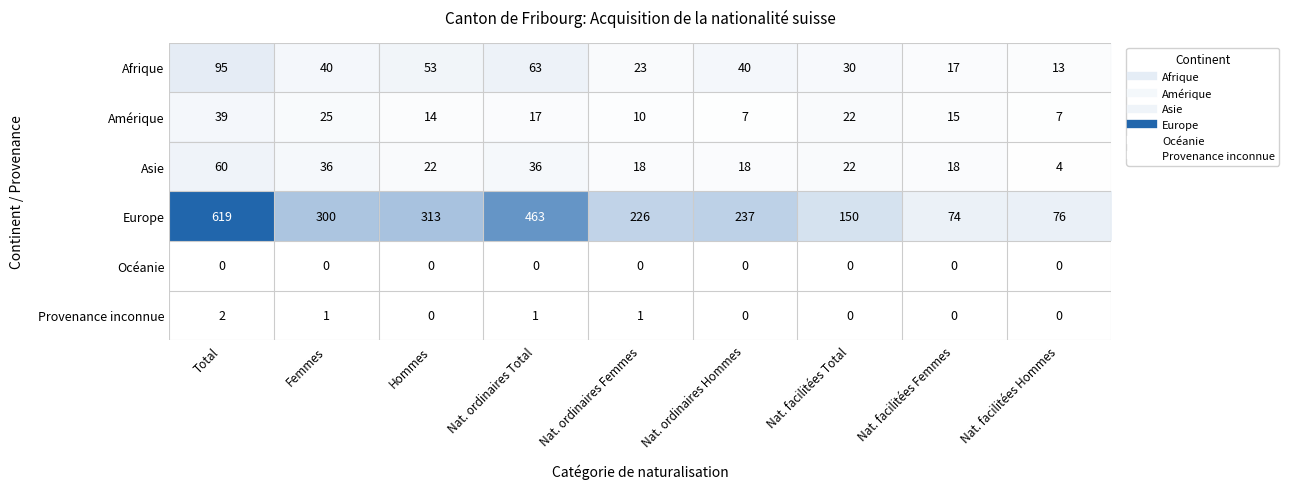

Which series has the largest range (max minus min)?

Europe